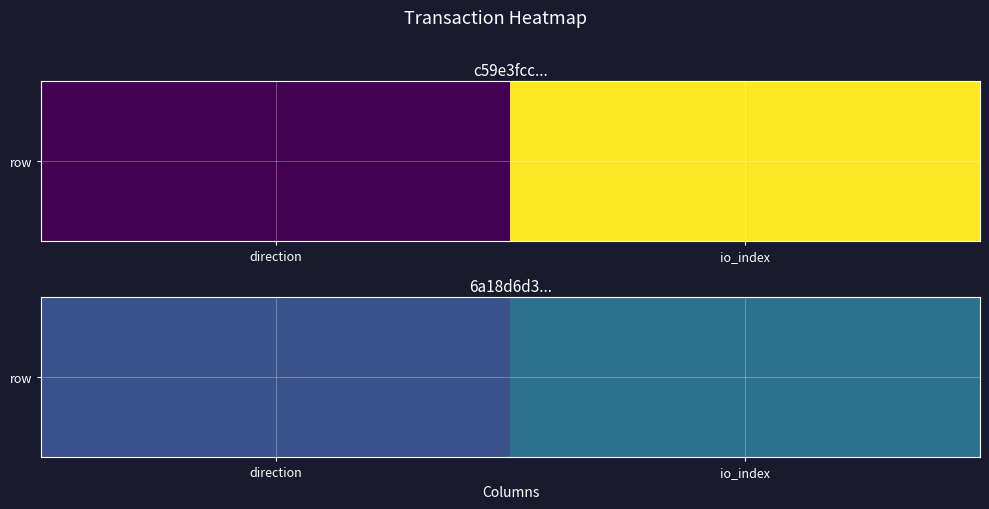

Reading right to left, list all the values displayed in this chart.

2	1